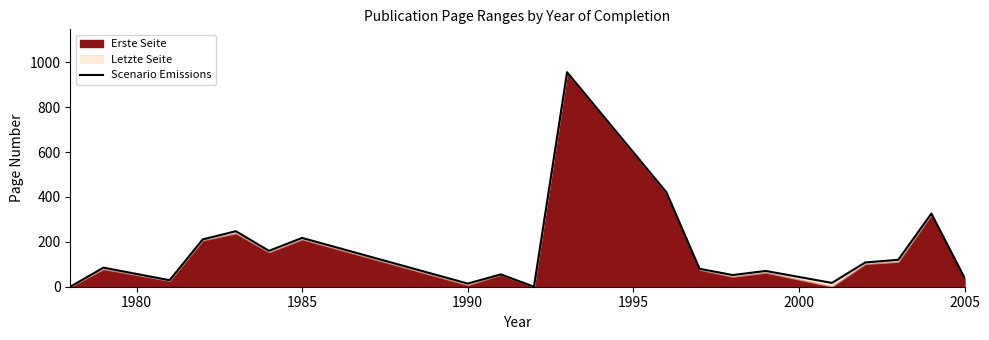

How many interior local valleys (lower than both neighbors) does the data have?

6